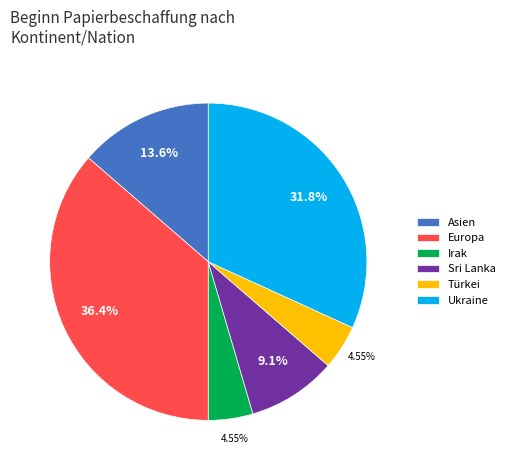

What is the ratio of the value at Asien to the value at Türkei?

3.0